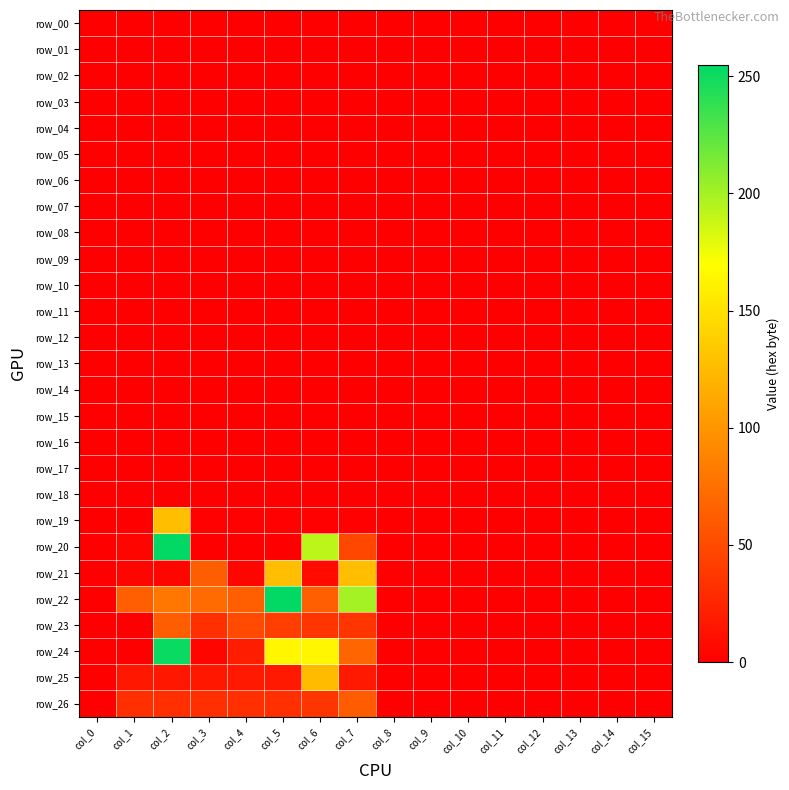

What is the total value across all series at col_4?

188